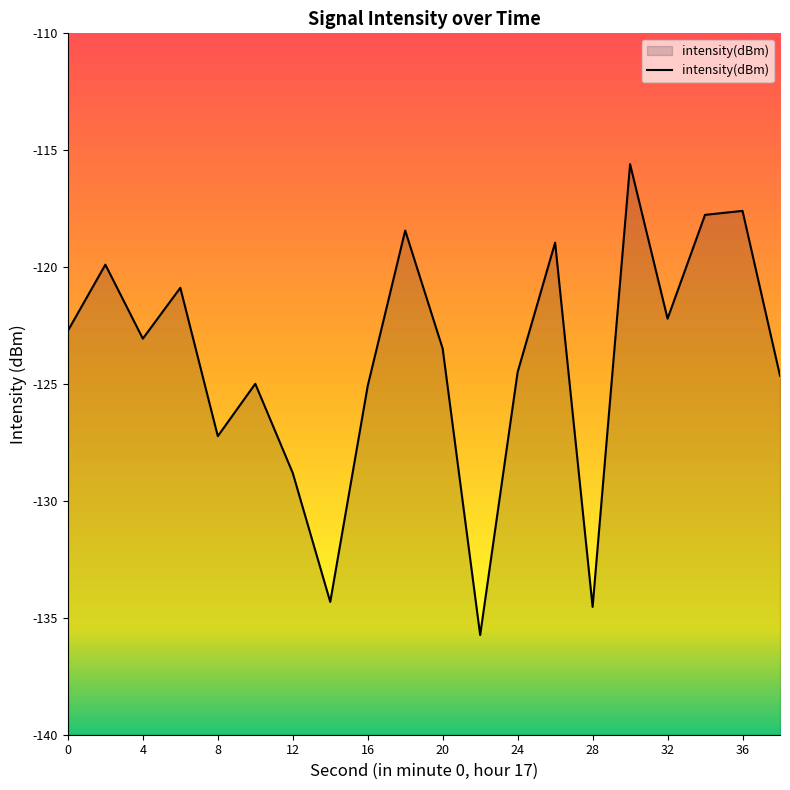

Which has a higher value, 24 or 18?

18